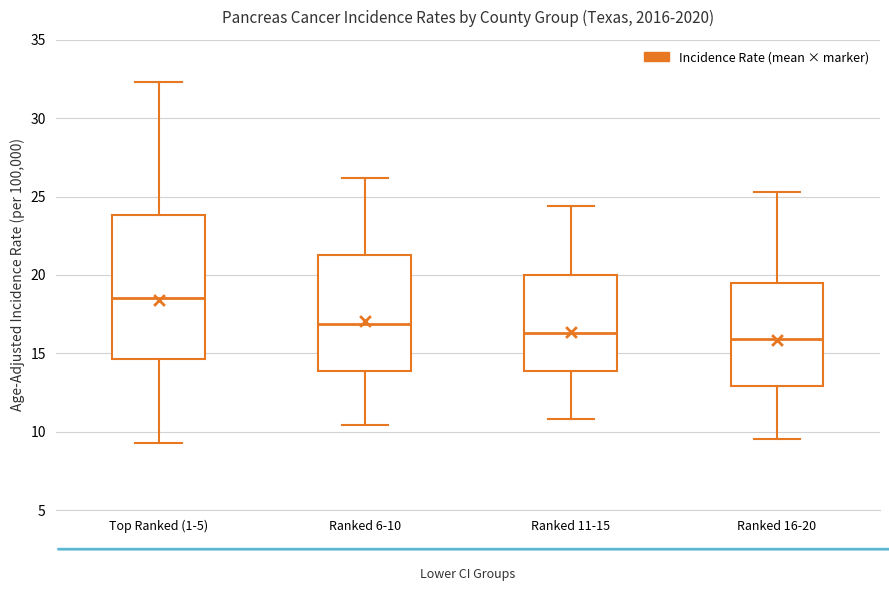

Reading left to right, transcribe this box plot: for each box, give where its median line is, the range the box spans, and where its two whiskers end, as read against the y-axis. The values are not printed on the chart, so give them approximately, as read against the axis.

Top Ranked (1-5): median 18.5, box 14.5 to 24.0, whiskers 9.5 to 32.5
Ranked 6-10: median 17.0, box 14.0 to 21.5, whiskers 10.5 to 26.0
Ranked 11-15: median 16.5, box 14.0 to 20.0, whiskers 11.0 to 24.5
Ranked 16-20: median 16.0, box 13.0 to 19.5, whiskers 9.5 to 25.5